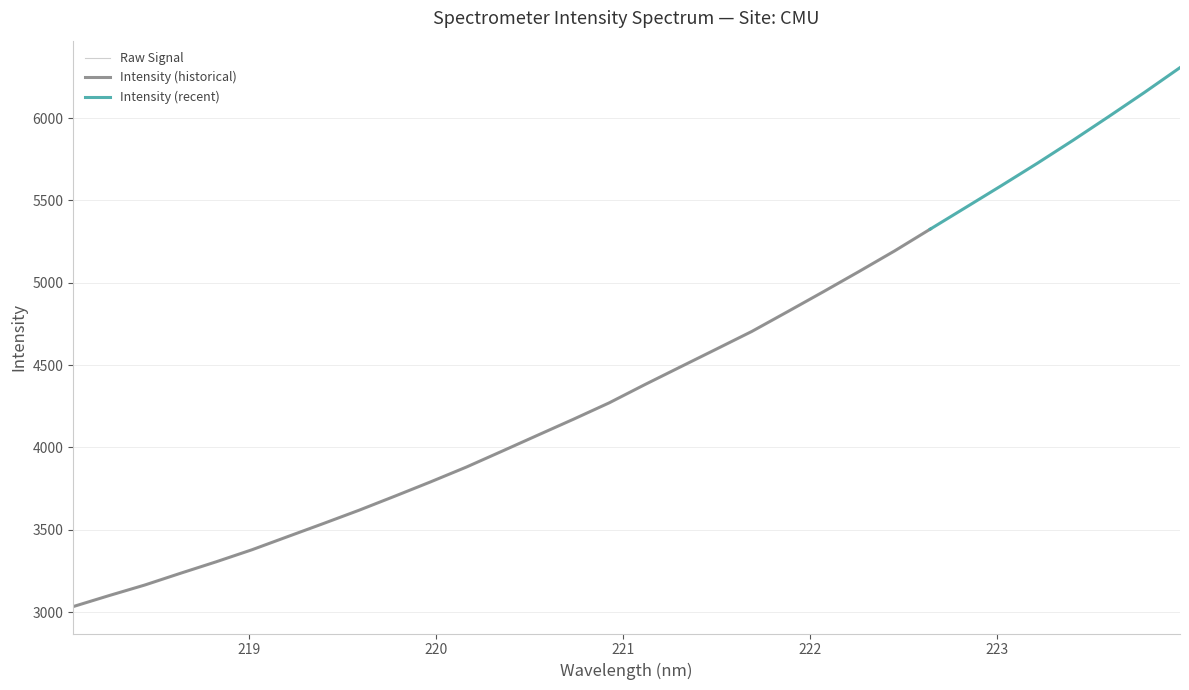

What is the difference between the maximum and minimum values?

3272.5